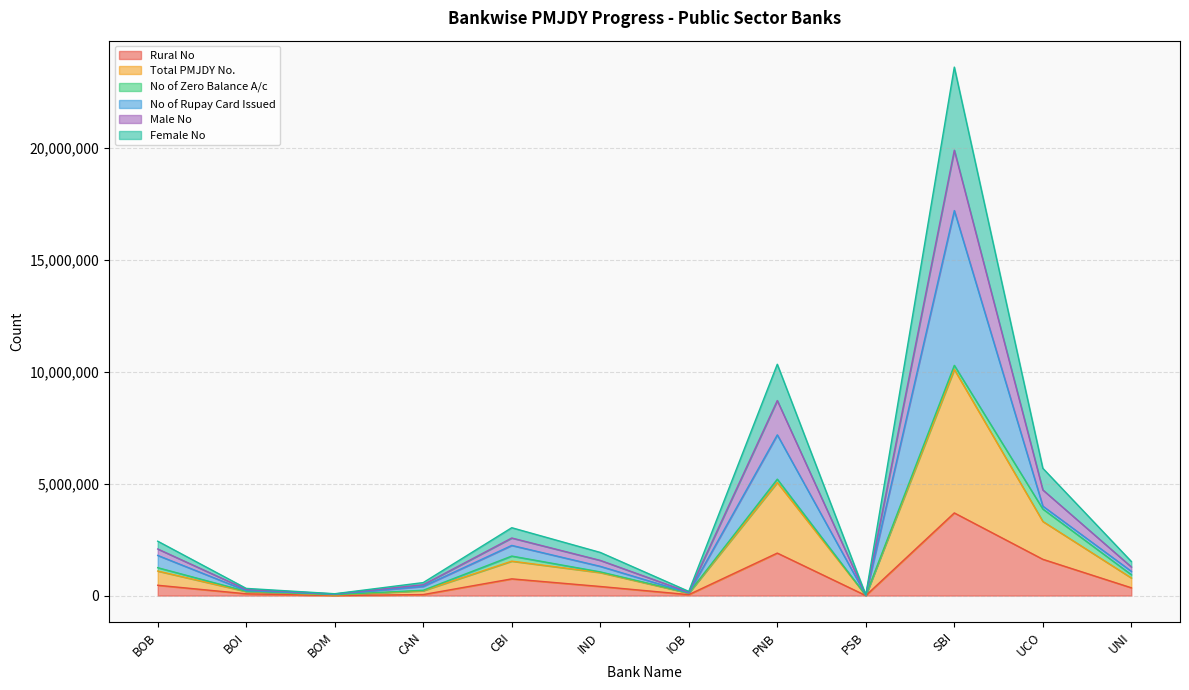

In Male No, how many points are higher than both neighbors (excluding endpoints)?

3